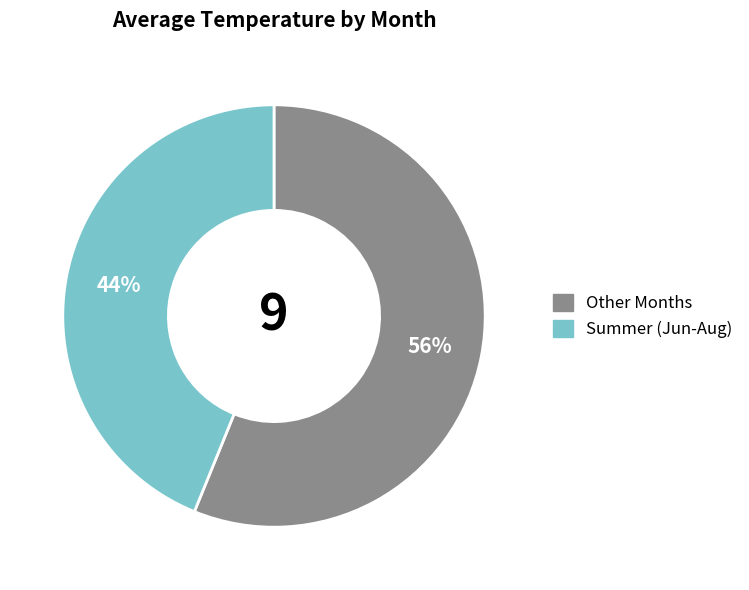

Does any single category account for the majority?

Yes